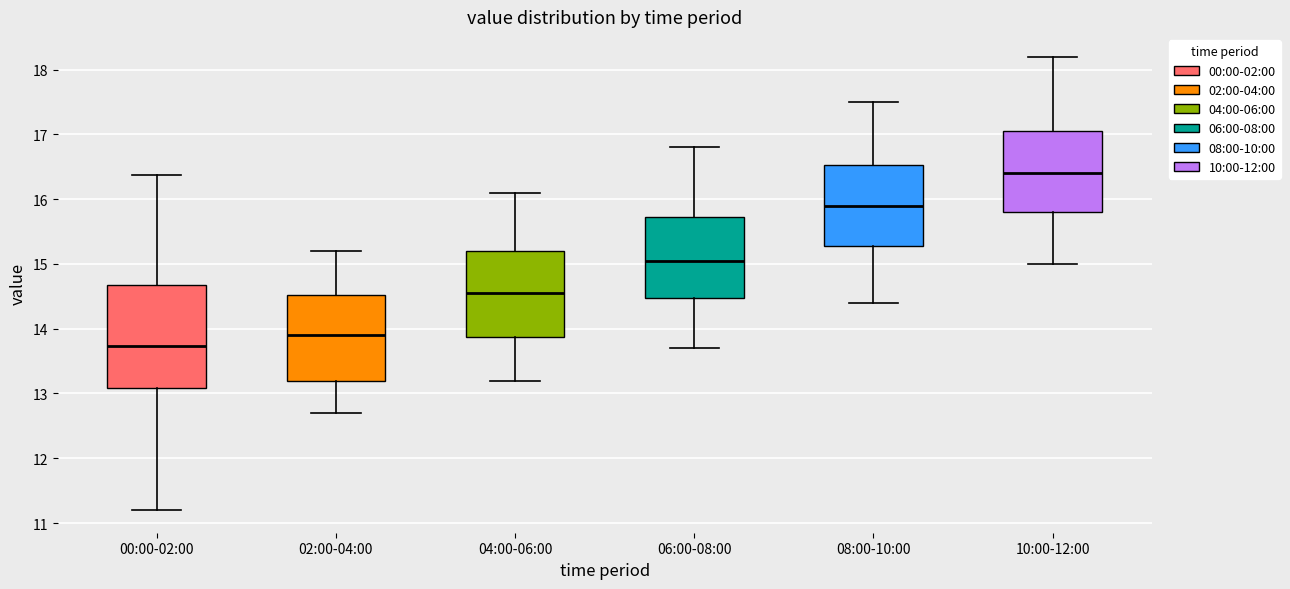

Reading left to right, transcribe this box plot: for each box, give where its median line is, the range the box spans, and where its two whiskers end, as read against the y-axis. The values are not printed on the chart, so give them approximately, as read against the axis.

00:00-02:00: median 13.7, box 13.1 to 14.7, whiskers 11.2 to 16.4
02:00-04:00: median 13.9, box 13.2 to 14.5, whiskers 12.7 to 15.2
04:00-06:00: median 14.6, box 13.9 to 15.2, whiskers 13.2 to 16.1
06:00-08:00: median 15.1, box 14.5 to 15.7, whiskers 13.7 to 16.8
08:00-10:00: median 15.9, box 15.3 to 16.5, whiskers 14.4 to 17.5
10:00-12:00: median 16.4, box 15.8 to 17.1, whiskers 15.0 to 18.2